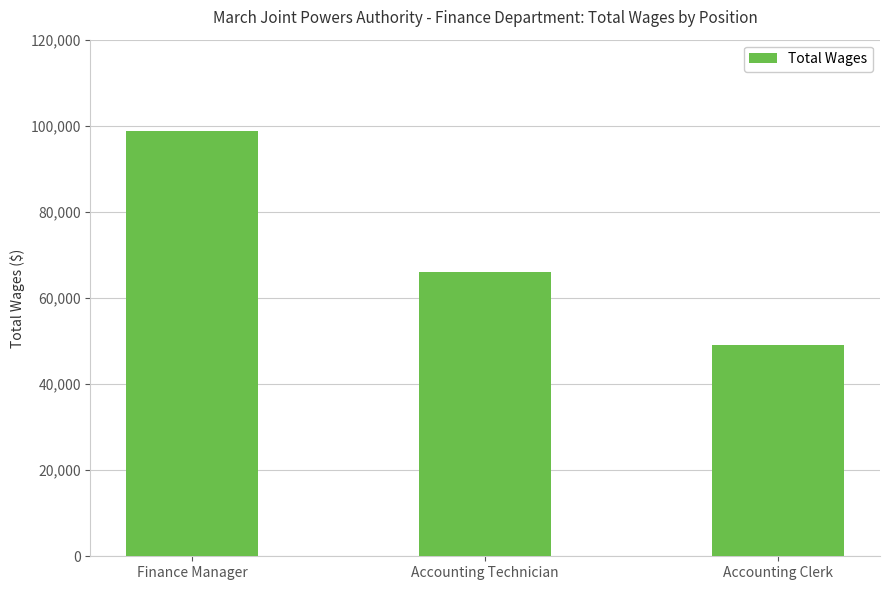

What is the greatest value displayed?

98783